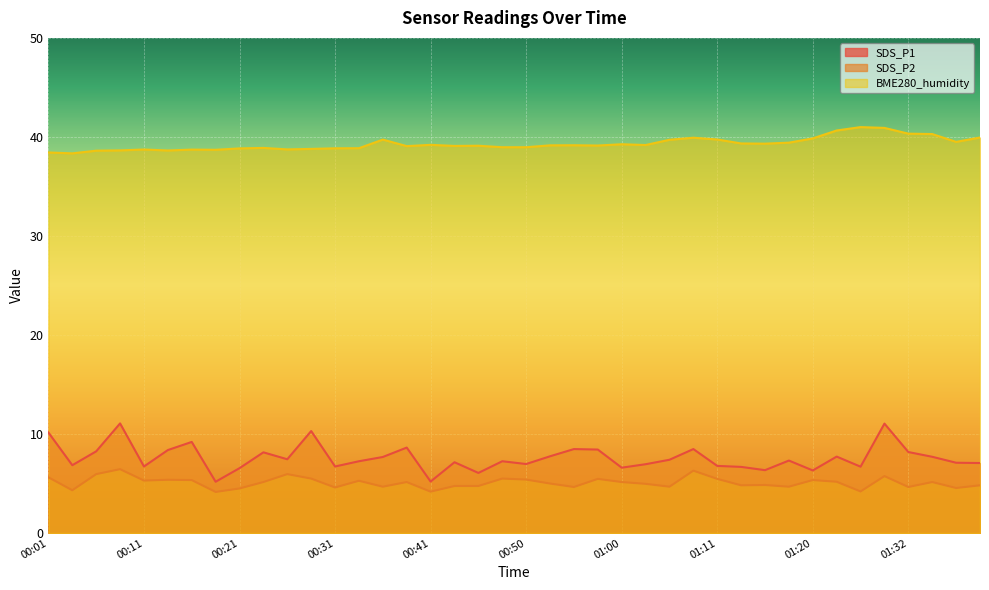

List the labels in order of SDS_P1 value, largest first.

00:08, 01:29, 00:28, 00:01, 00:16, 00:38, 00:55, 01:08, 00:58, 00:13, 00:06, 01:32, 00:23, 00:53, 01:23, 01:34, 00:36, 00:26, 01:05, 01:18, 00:33, 00:48, 00:43, 01:37, 01:39, 00:50, 01:03, 00:04, 01:11, 00:11, 00:31, 01:26, 01:13, 01:00, 00:21, 01:15, 01:20, 00:45, 00:41, 00:18